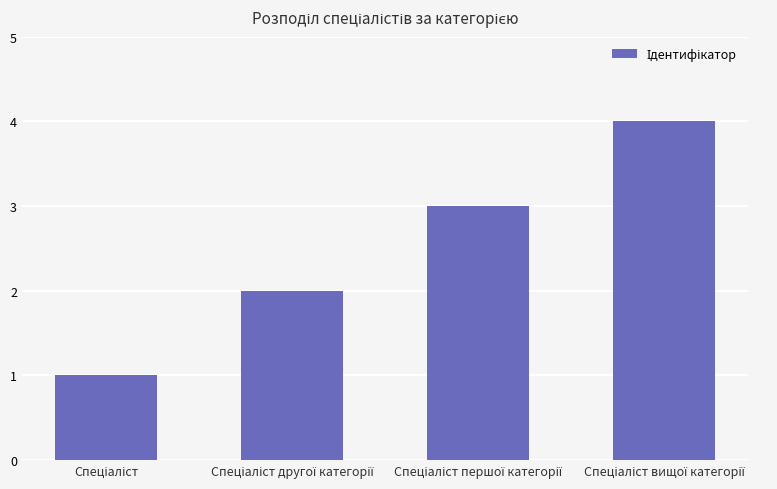

What is the greatest value displayed?

4